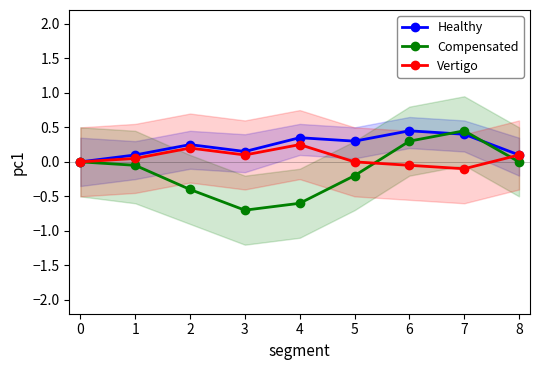

At which category does Healthy reach its first local peak?

2